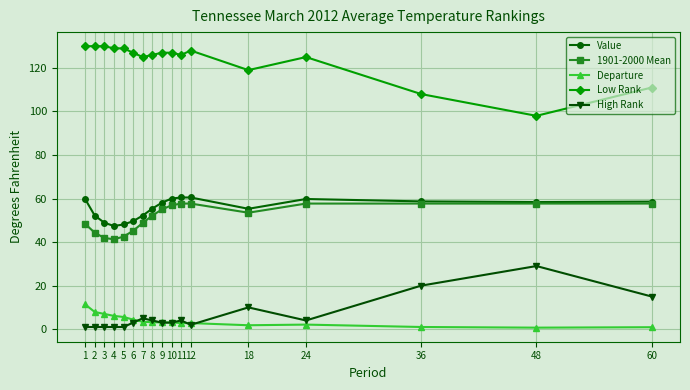

What is the maximum value for Departure?

11.4